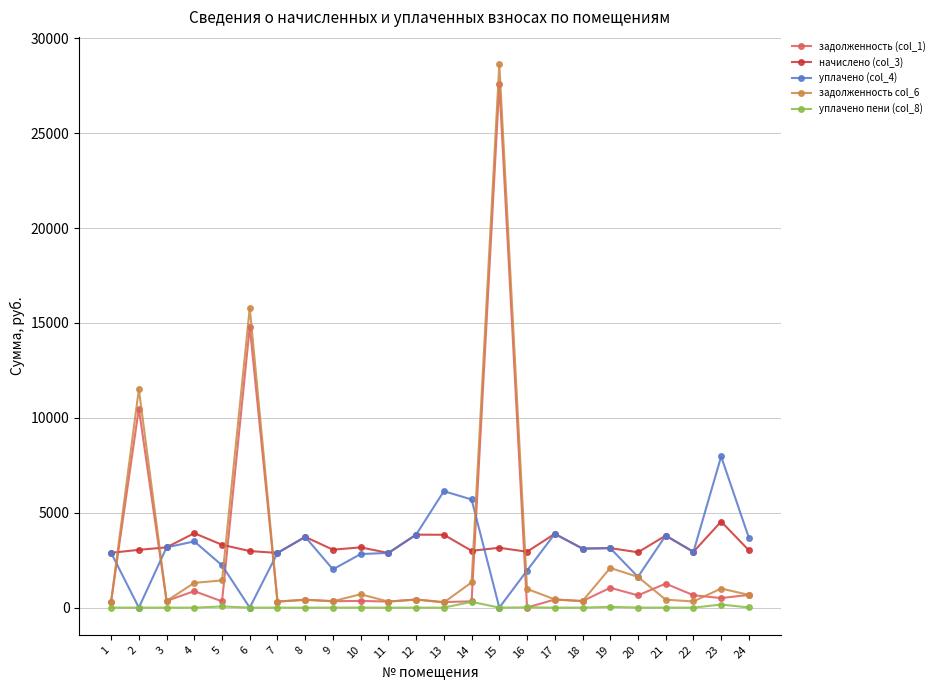

At which category is the sum across all series the highest?

15